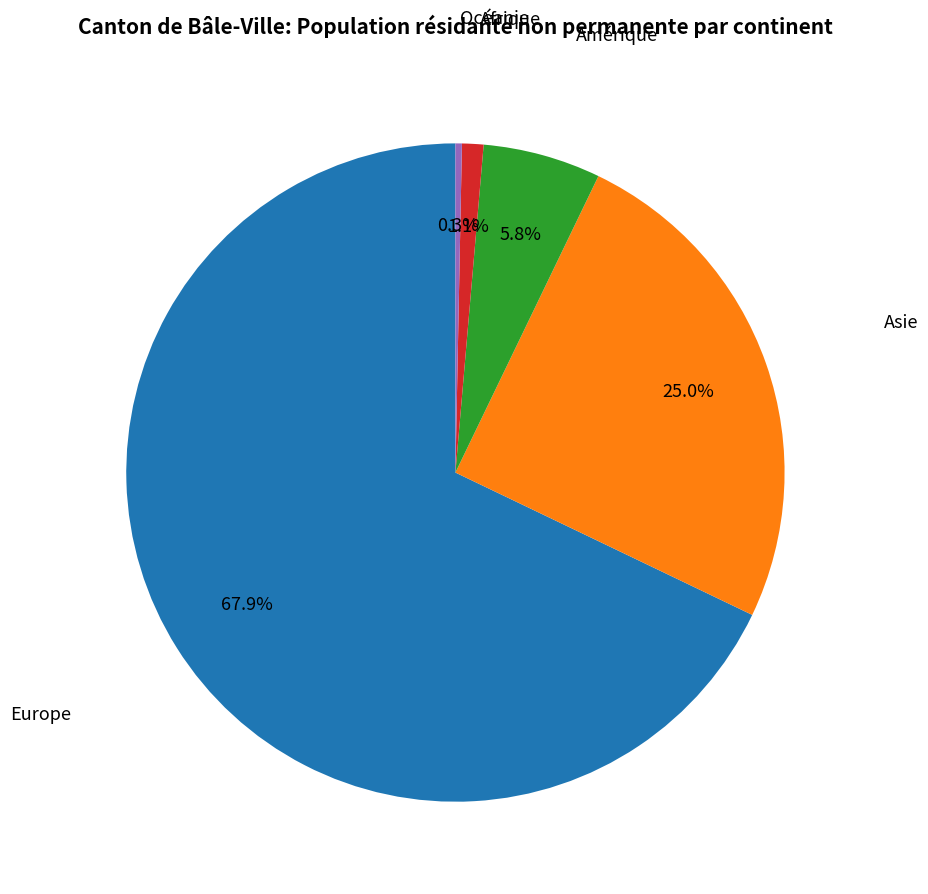

Is there a majority slice in this chart?

Yes